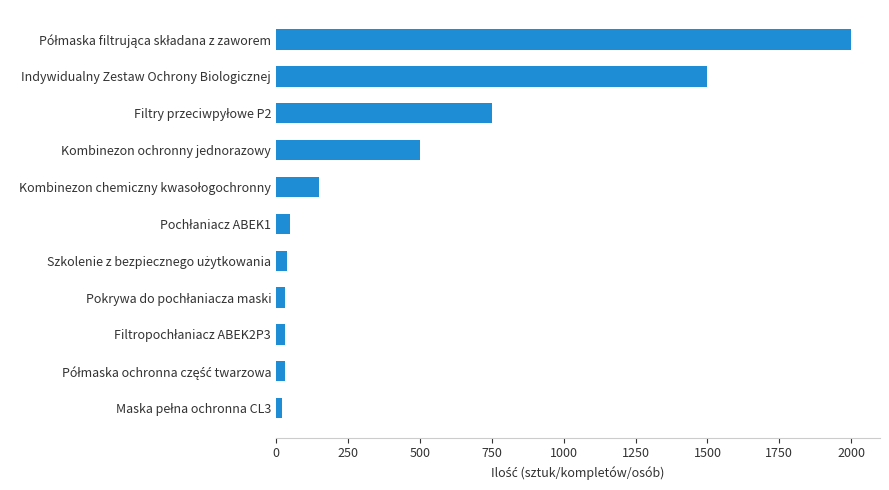

What is the greatest value displayed?

2000